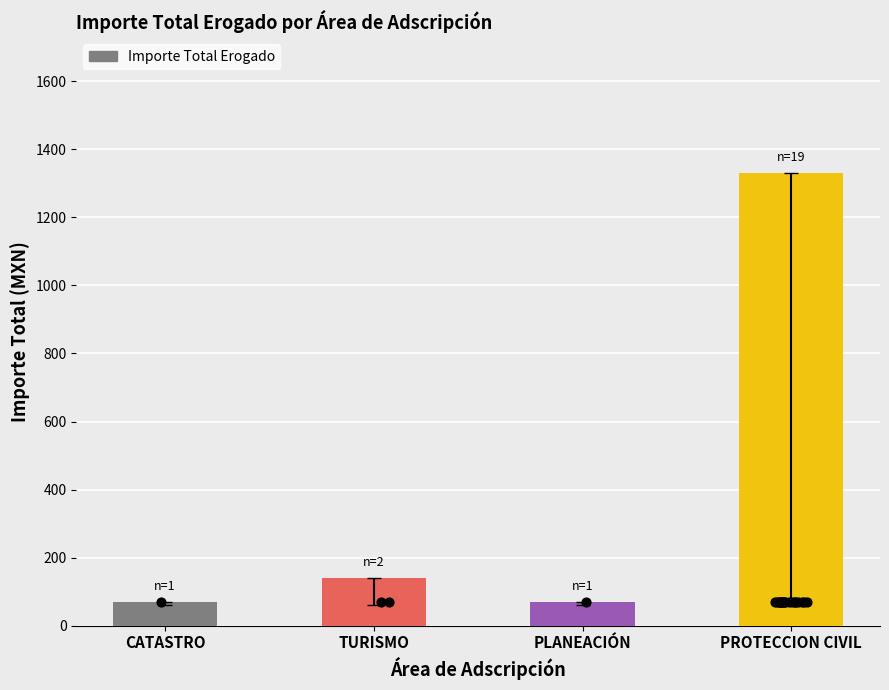

What is the change in value from TURISMO to PLANEACIÓN?

-70